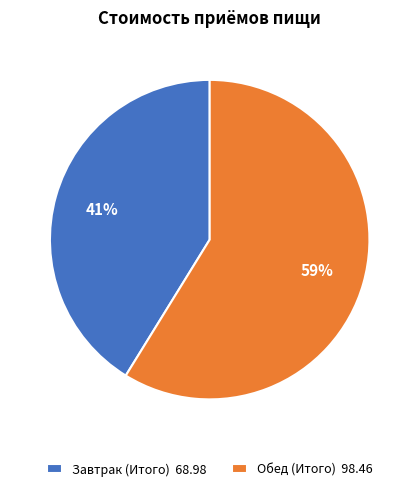

Combined, do Обед (Итого) 98.46 and Завтрак (Итого) 68.98 account for over 50%?

Yes